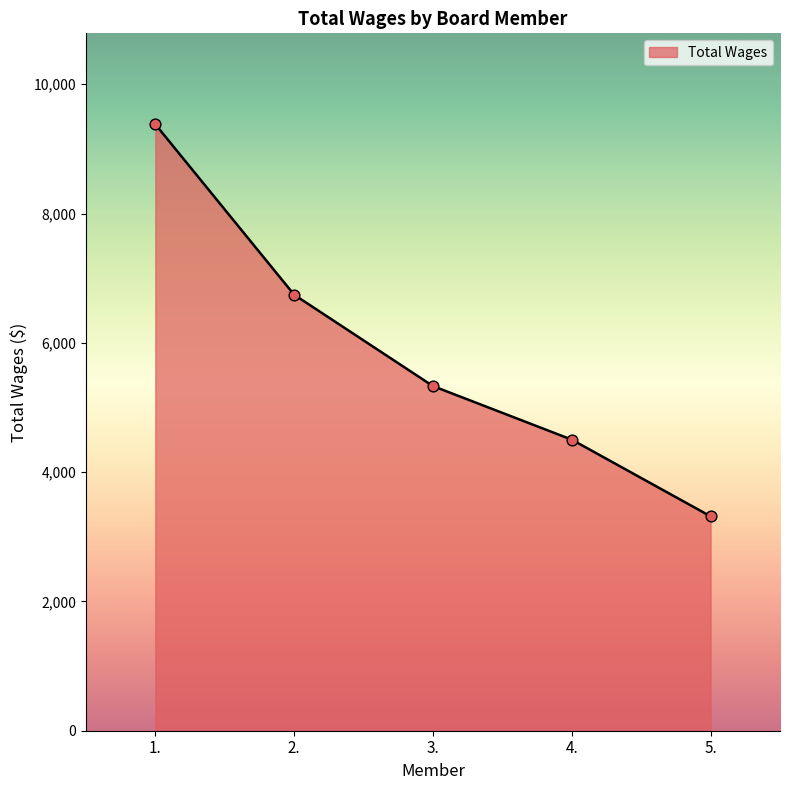

What is the change in value from 3. to 5.?

-2015